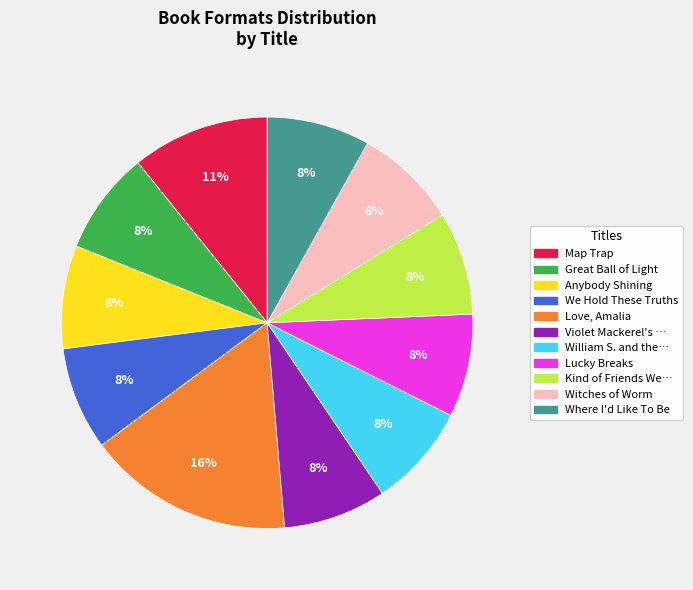

To the nearest percent, what is the average slice percentage?

9%